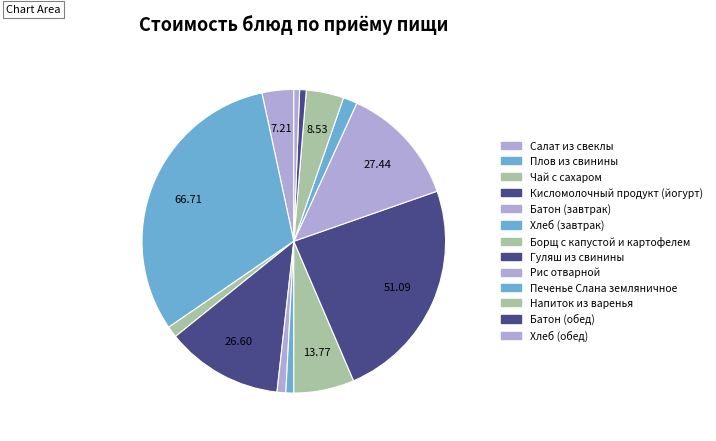

How many slices are in this pie chart?

13